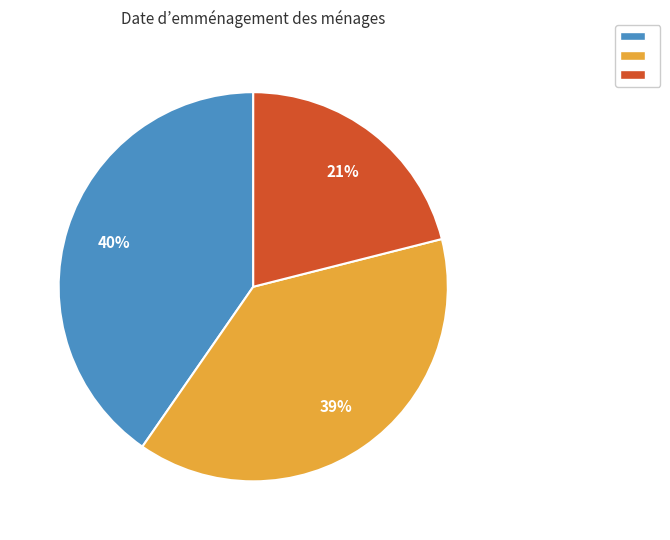

To the nearest percent, what is the difference between the largest and smallest slice percentages?

19%